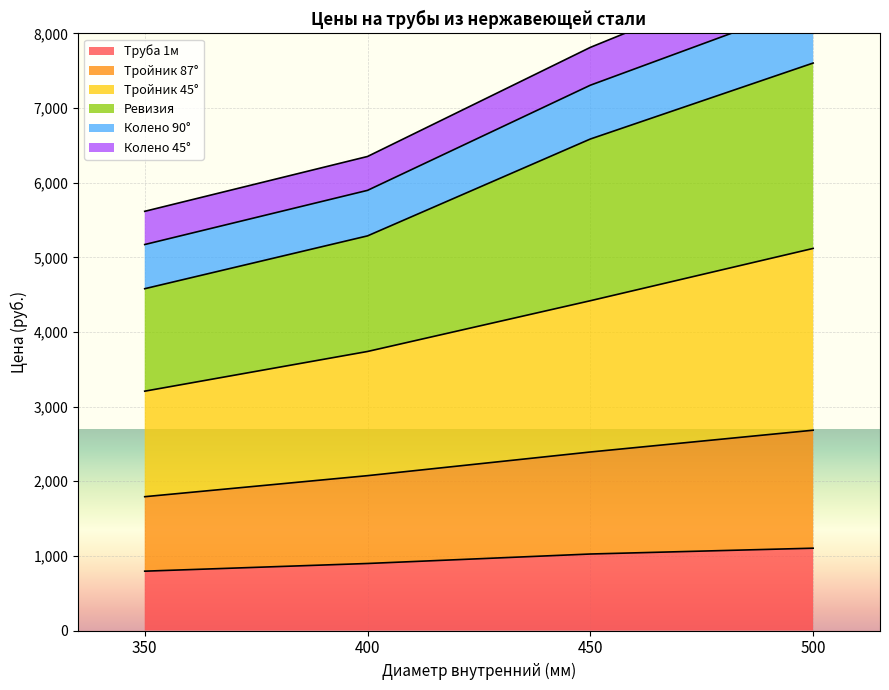

True or false: Колено 90° and Тройник 45° intersect in this chart.

False